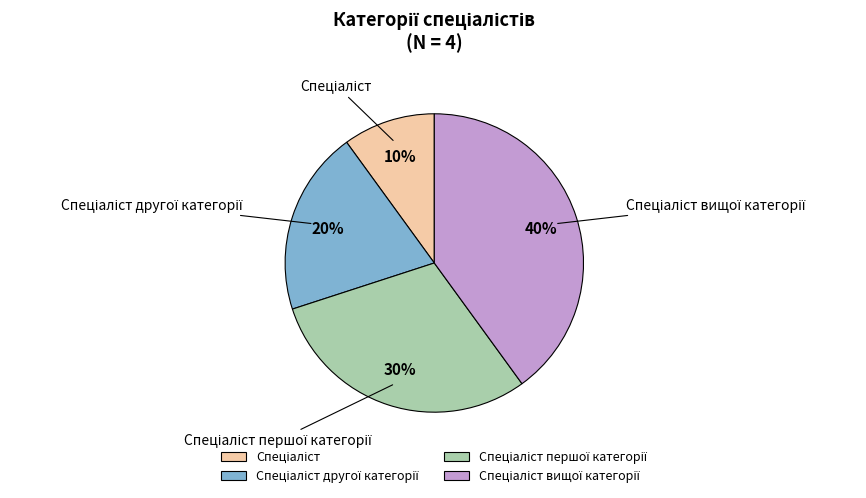

Is there a majority slice in this chart?

No